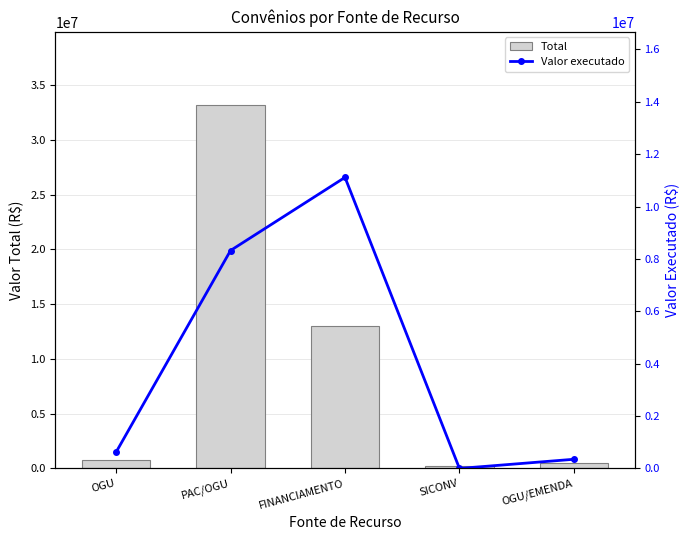

Where is Valor executado nearest to the value 5557500?

PAC/OGU